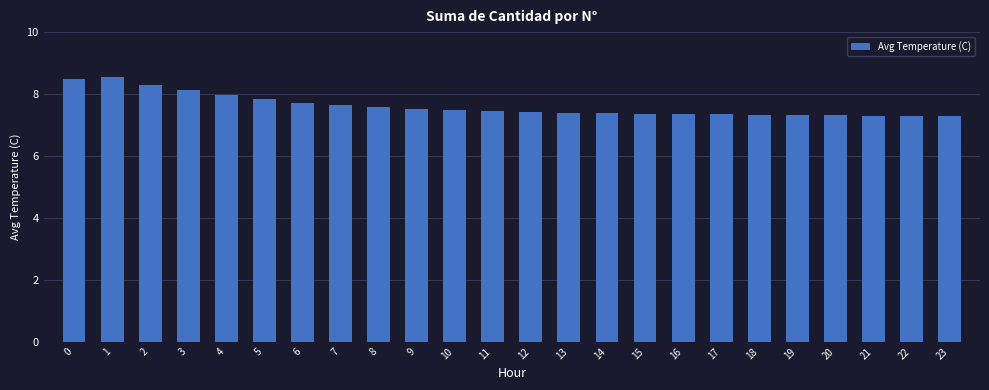

What is the maximum value shown in the chart?

8.6